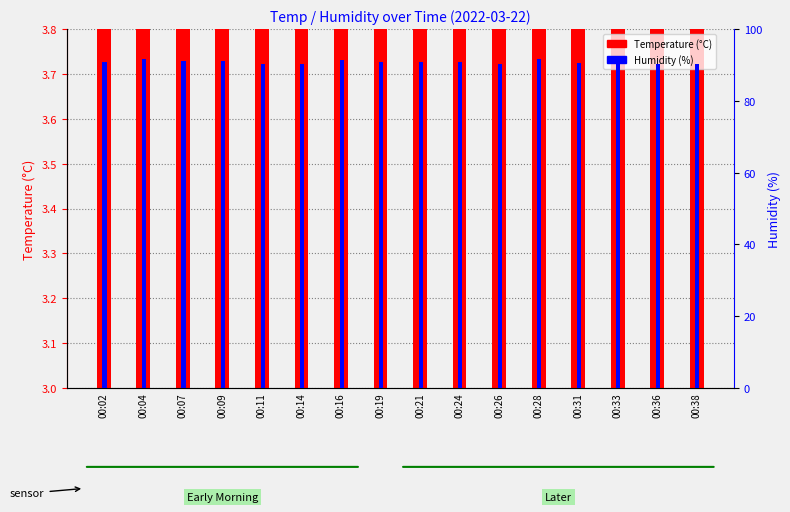

Reading left to right, extract all data points from this chart.

Temperature (°C): 5.5	5.4	5.4	5.5	5.6	5.6	5.5	5.4	5.4	5.4	5.4	5.2	5.3	5.2	5.3	5.2
Humidity (%): 90.8	91.6	91.1	91.1	90.4	90.2	91.5	90.9	91.0	90.9	90.4	91.7	90.6	90.6	90.3	90.2